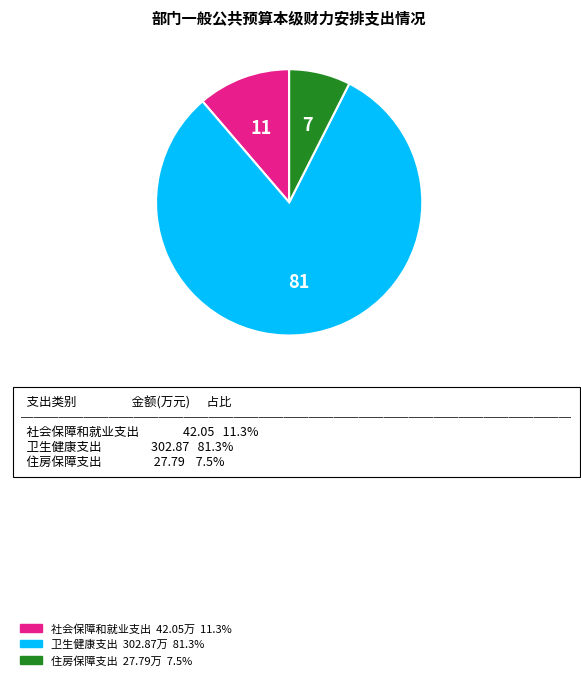

Is there a majority slice in this chart?

Yes